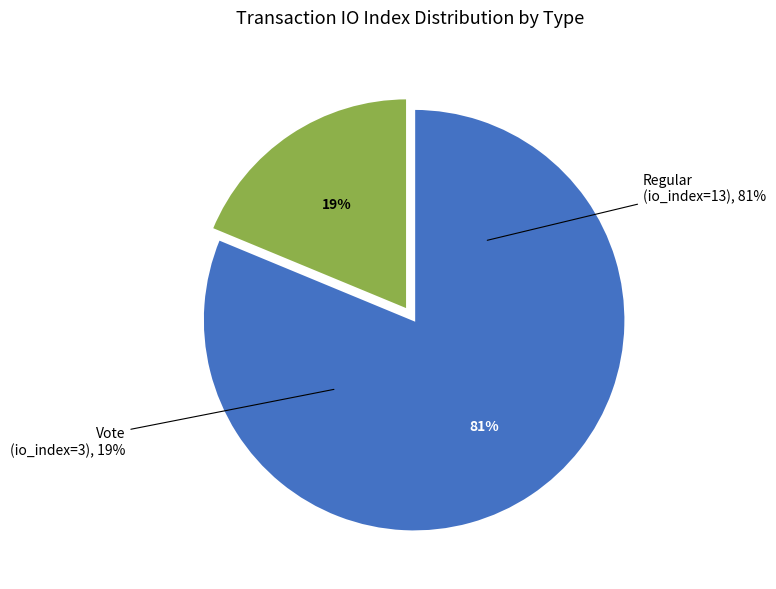

To the nearest percent, what is the average slice percentage?

50%